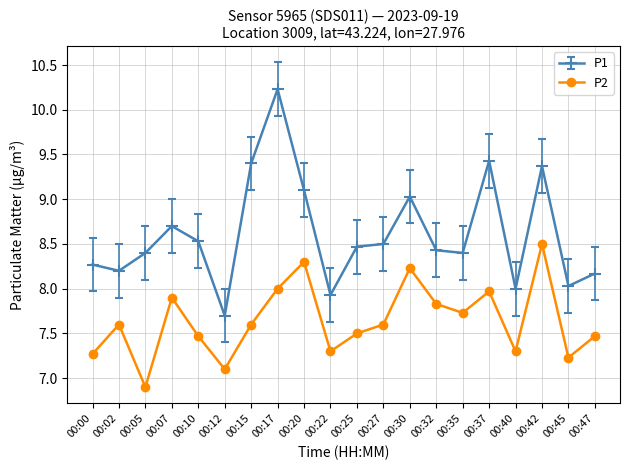

What value does the P1 series have at 00:22?

7.9